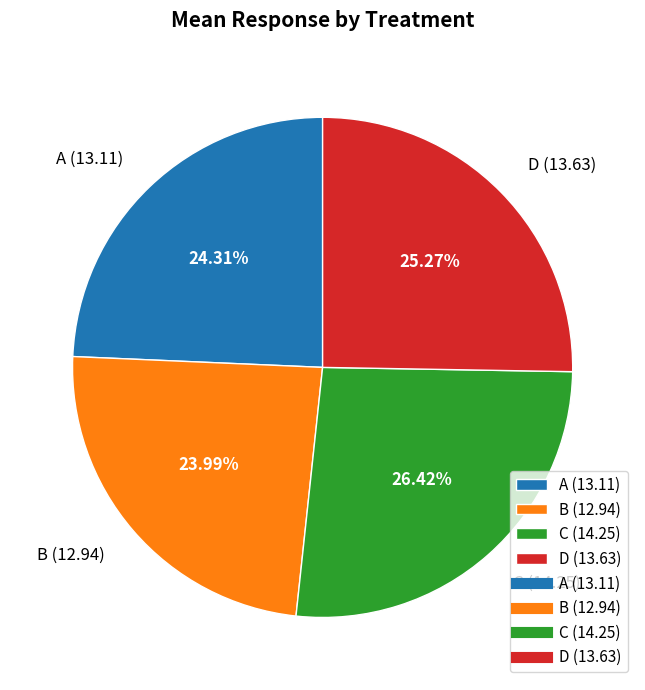

True or false: C accounts for 36% of the total.

False